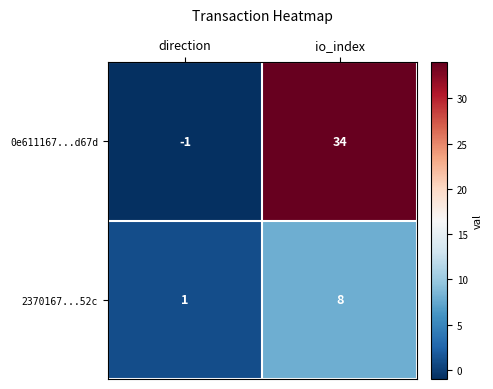

At which category is the sum across all series the highest?

io_index